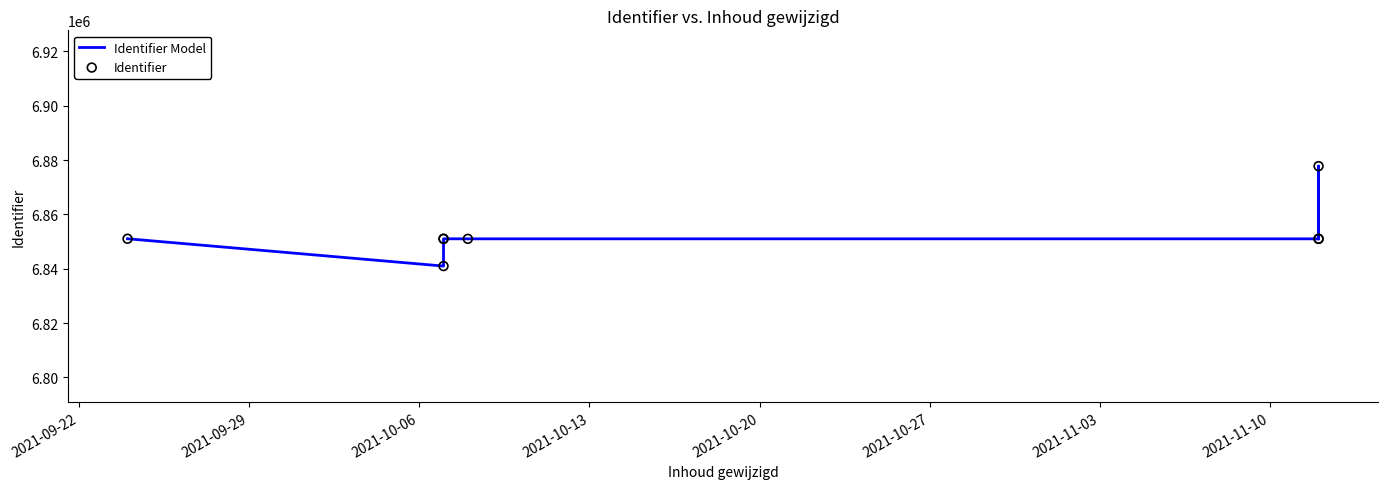

Is the value of Identifier at 2021-09-29 greater than the value of Identifier Model at 2021-10-06?

No